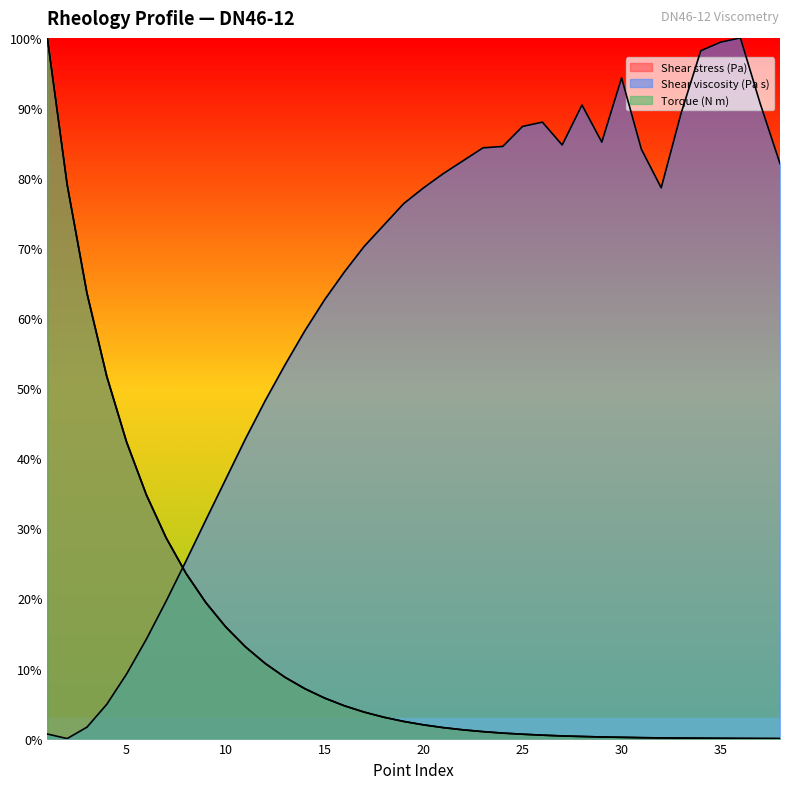

At how many categories does at least one series exceed 27?

37